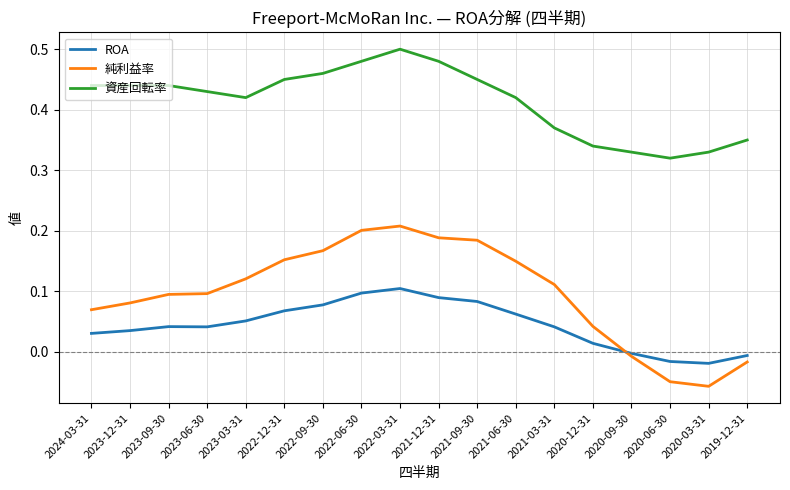

Between which two adjacent categories do ROA and 純利益率 first intersect?

2020-12-31 and 2020-09-30